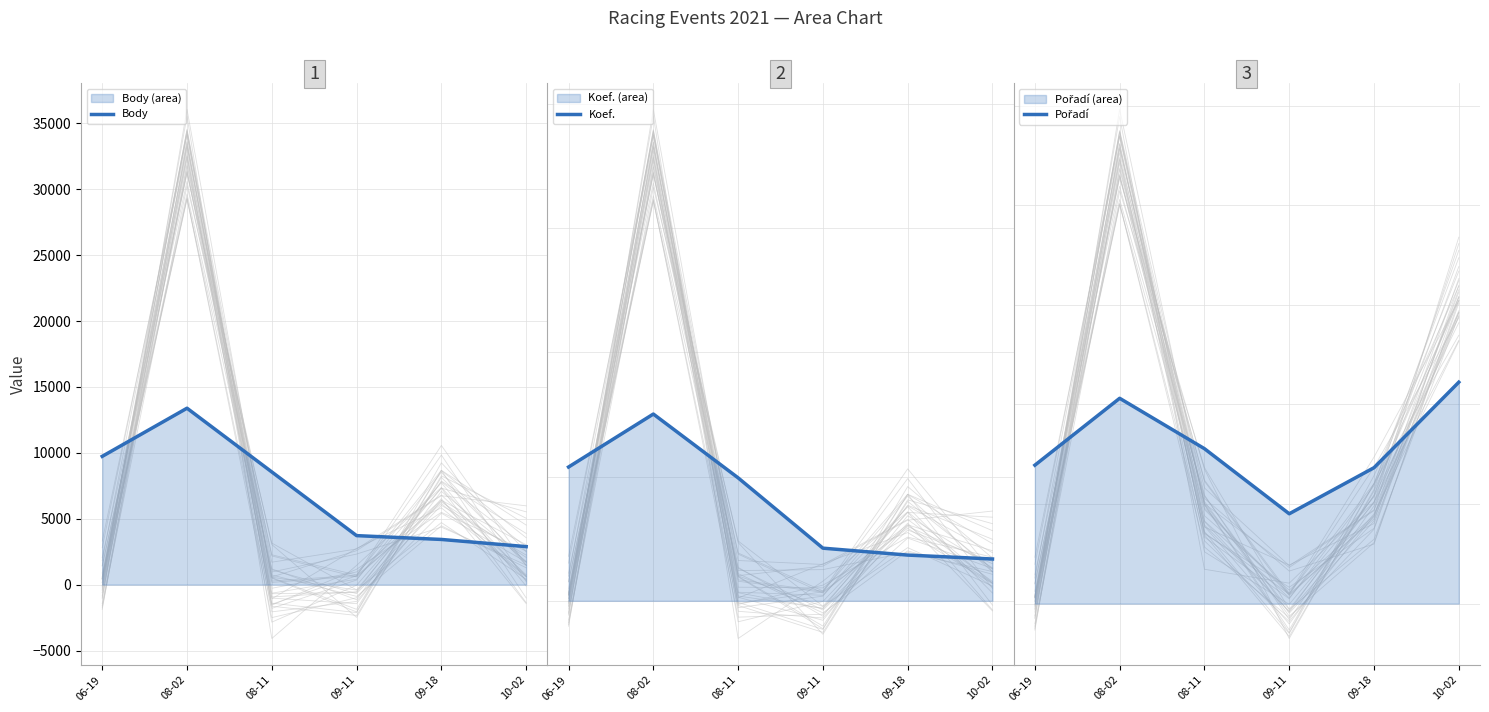

Does the chart have visible grid lines?

Yes